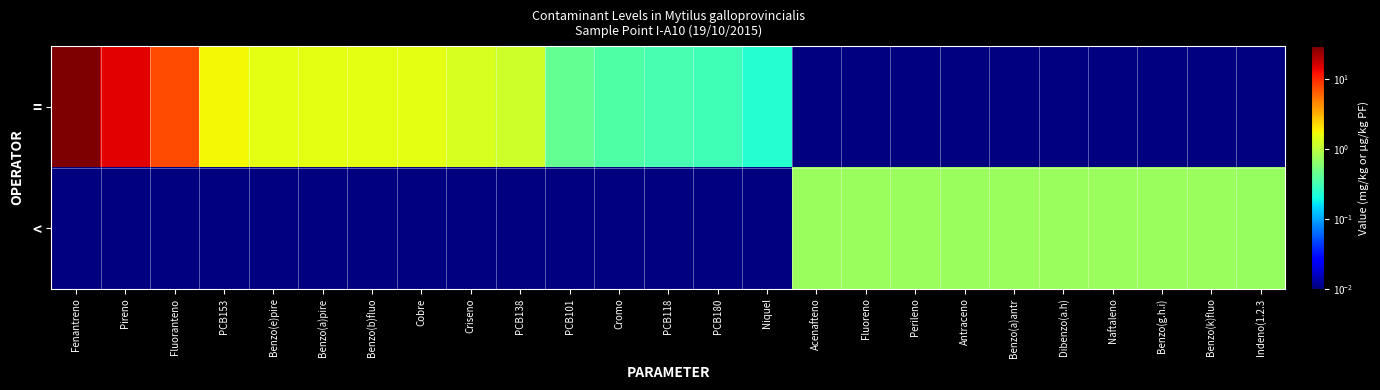

Reading left to right, what are all the values shown in this chart?

=: Fenantreno=29.7	Pireno=14.9	Fluoranteno=7.6	PCB153=1.8	Benzo(e)pire=1.5	Benzo(a)pire=1.5	Benzo(b)fluo=1.5	Cobre=1.5	Criseno=1.3	PCB138=1.2	PCB101=0.4	Cromo=0.4	PCB118=0.3	PCB180=0.3	Niquel=0.2	Acenafteno=0.0	Fluoreno=0.0	Perileno=0.0	Antraceno=0.0	Benzo(a)antr=0.0	Dibenzo(a.h)=0.0	Naftaleno=0.0	Benzo(g.h.i)=0.0	Benzo(k)fluo=0.0	Indeno(1.2.3=0.0
<: Fenantreno=0.0	Pireno=0.0	Fluoranteno=0.0	PCB153=0.0	Benzo(e)pire=0.0	Benzo(a)pire=0.0	Benzo(b)fluo=0.0	Cobre=0.0	Criseno=0.0	PCB138=0.0	PCB101=0.0	Cromo=0.0	PCB118=0.0	PCB180=0.0	Niquel=0.0	Acenafteno=0.7	Fluoreno=0.7	Perileno=0.7	Antraceno=0.7	Benzo(a)antr=0.7	Dibenzo(a.h)=0.7	Naftaleno=0.7	Benzo(g.h.i)=0.7	Benzo(k)fluo=0.7	Indeno(1.2.3=0.7